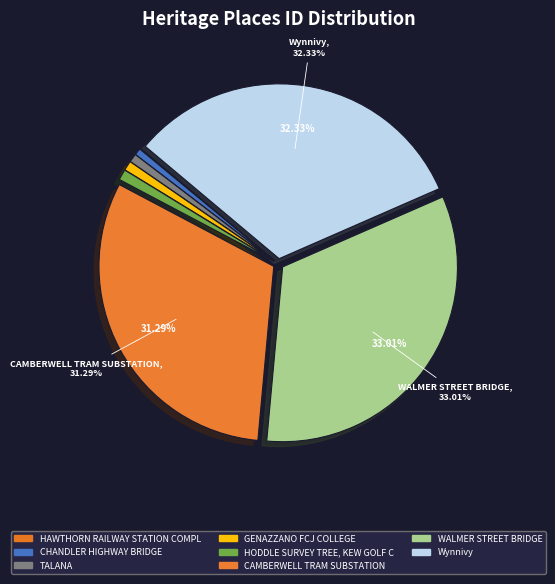

Is there any slice that represents more than half of the pie?

No